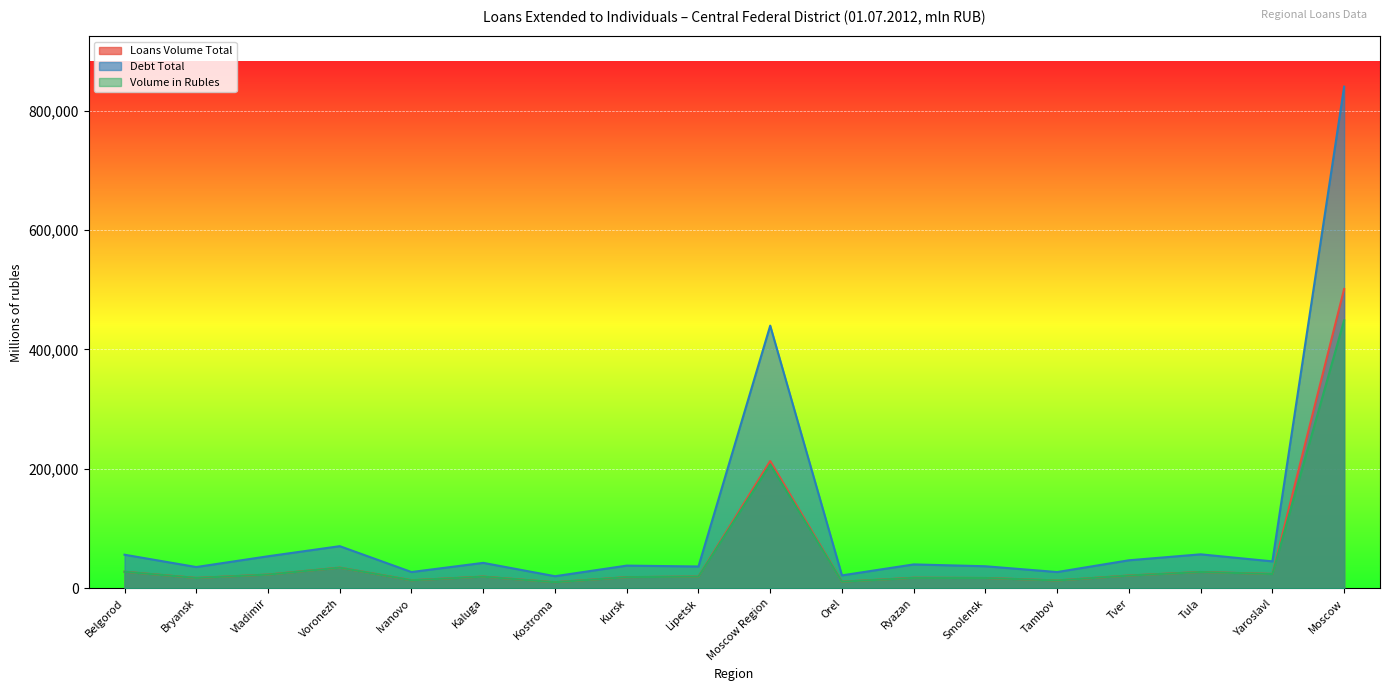

How many lines are shown in the chart?

3